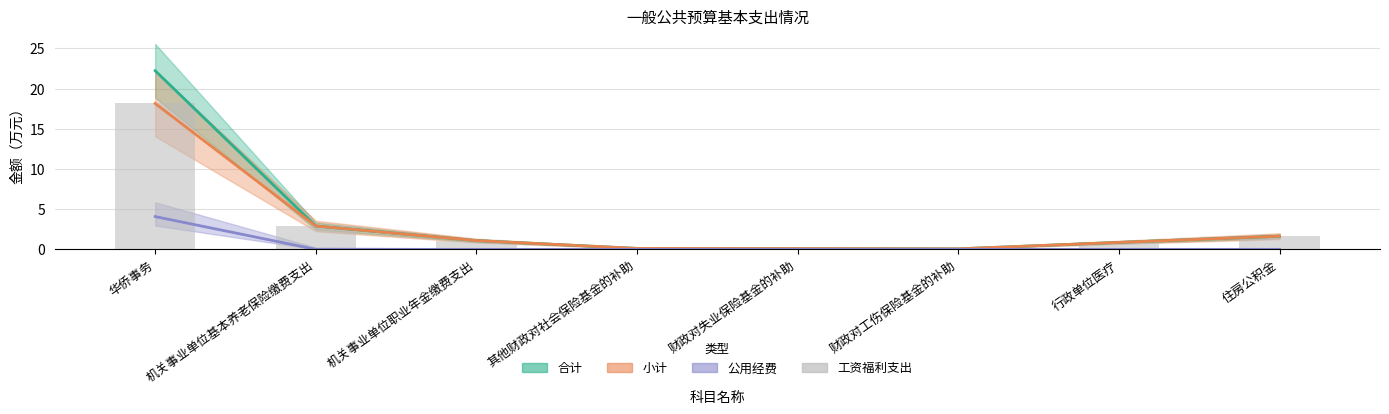

What is the label of the 8th bar from the right?

华侨事务